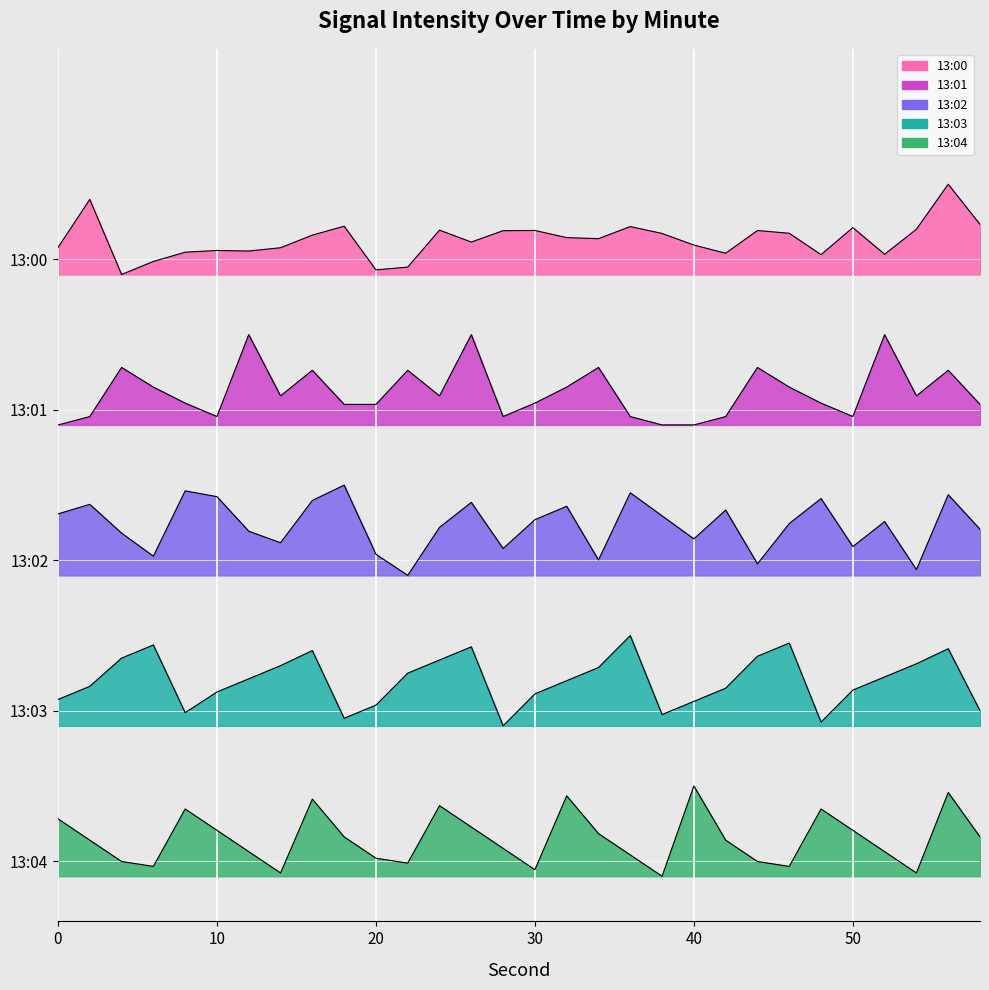

True or false: 13:04 and 13:02 intersect in this chart.

False